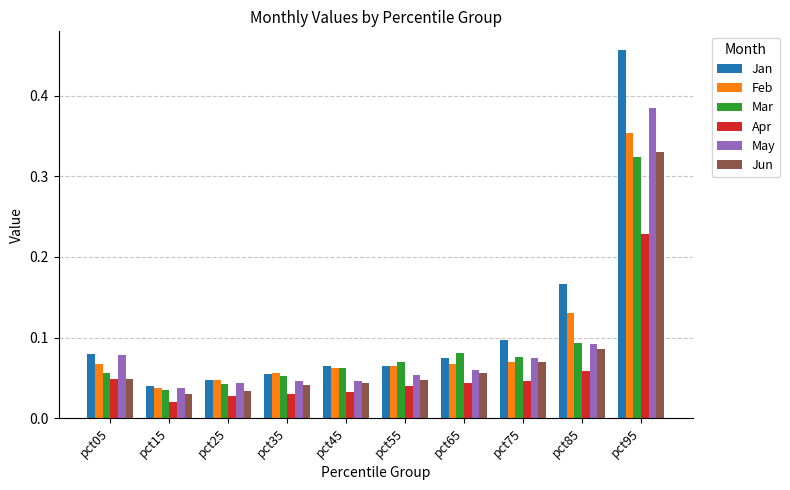

Which category has the highest value in the Jun series?

pct95